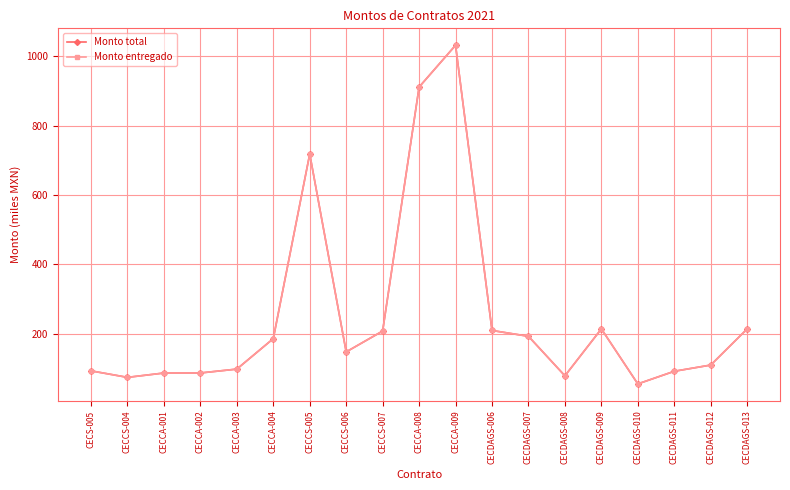

Does the chart have visible grid lines?

Yes